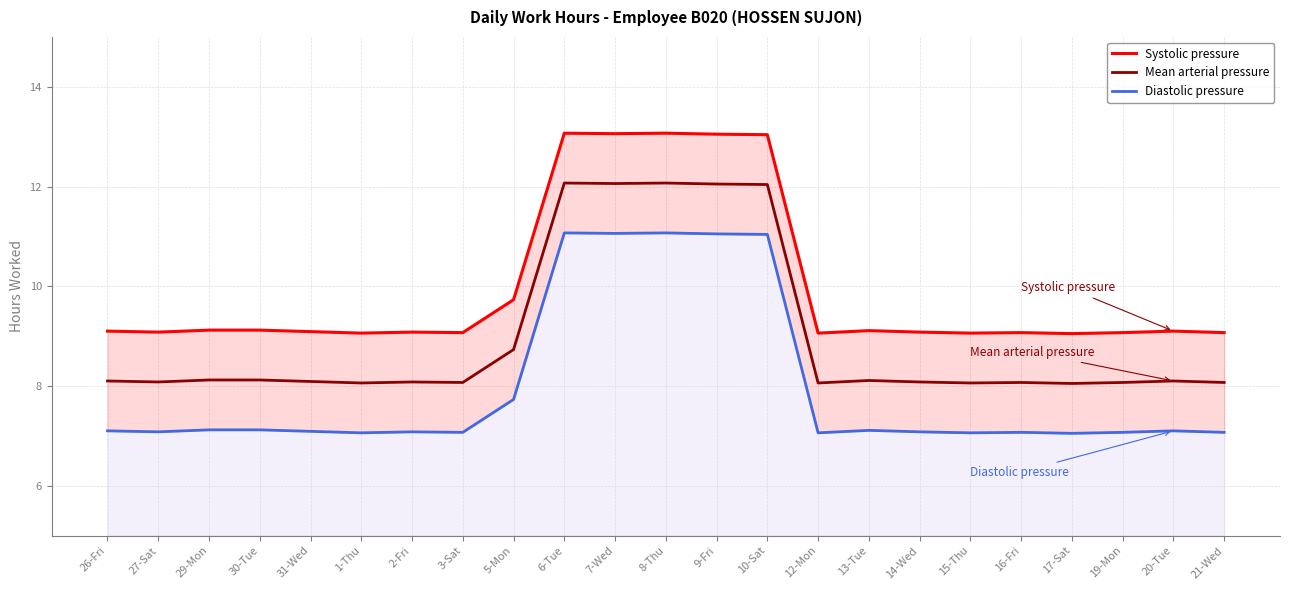

What is the approximate value of Mean arterial pressure at 2-Fri?

8.1